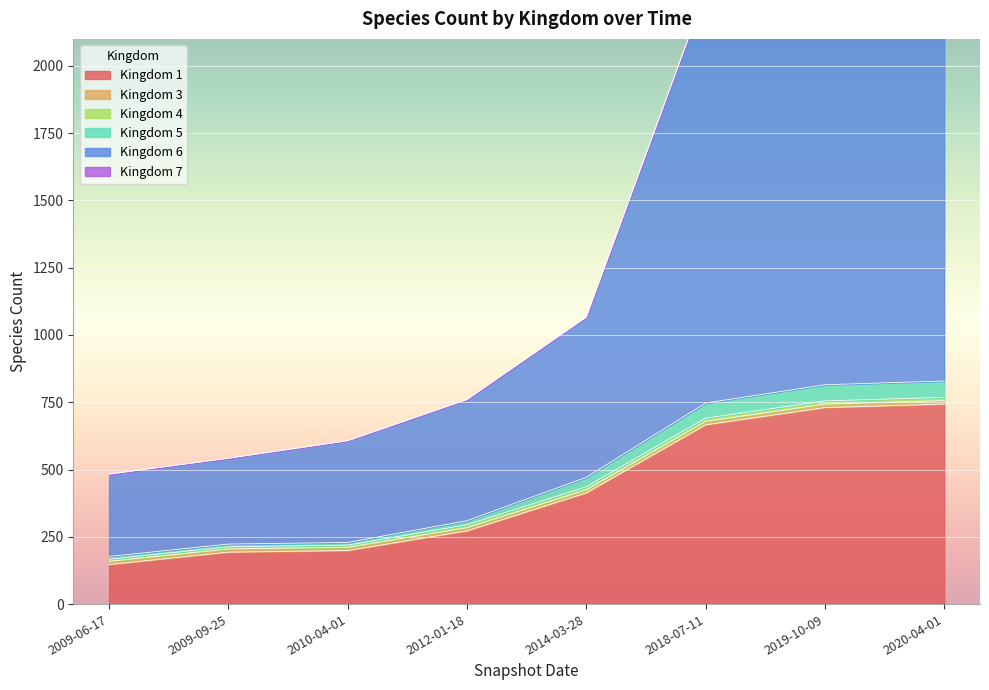

At which label does 6 reach its peak?

2020-04-01